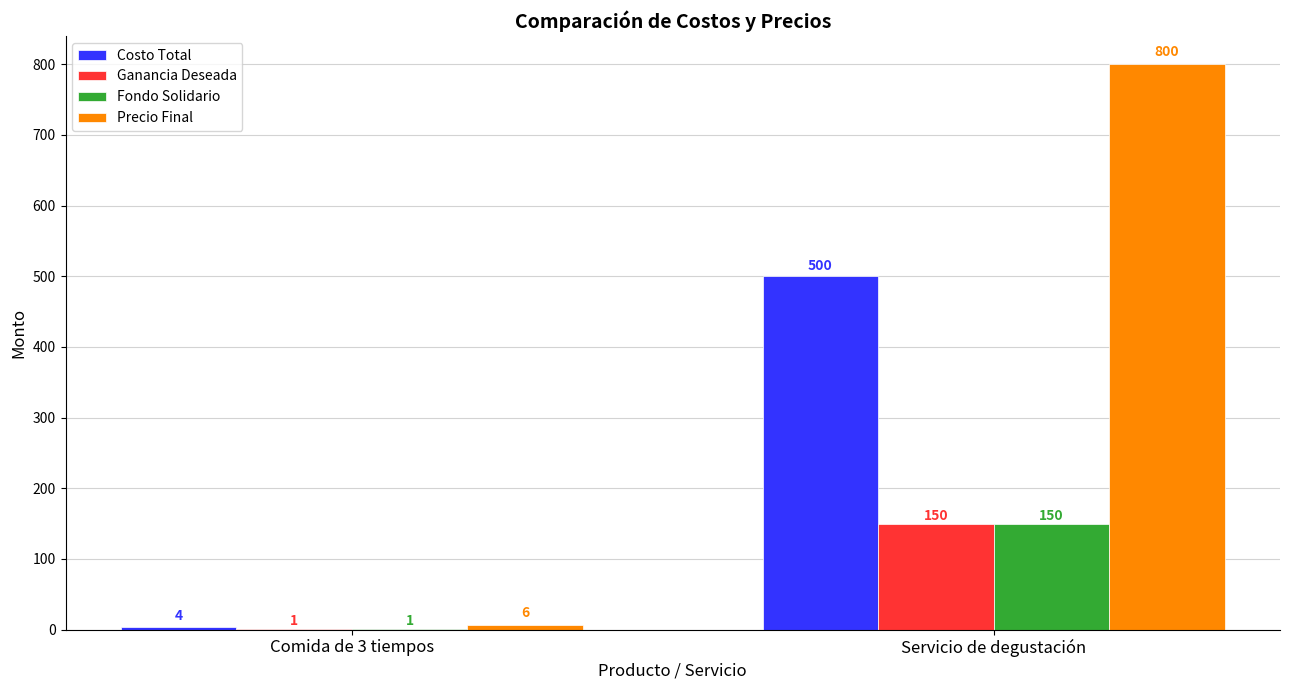

The Precio Final series shows 800 at Servicio de degustación. True or false?

True